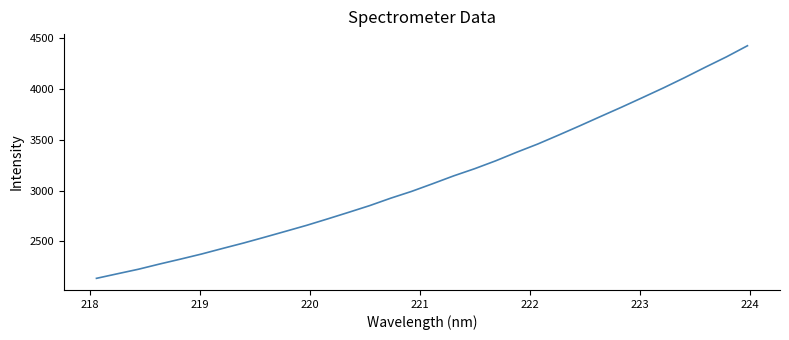

What is the greatest value displayed?

4425.2